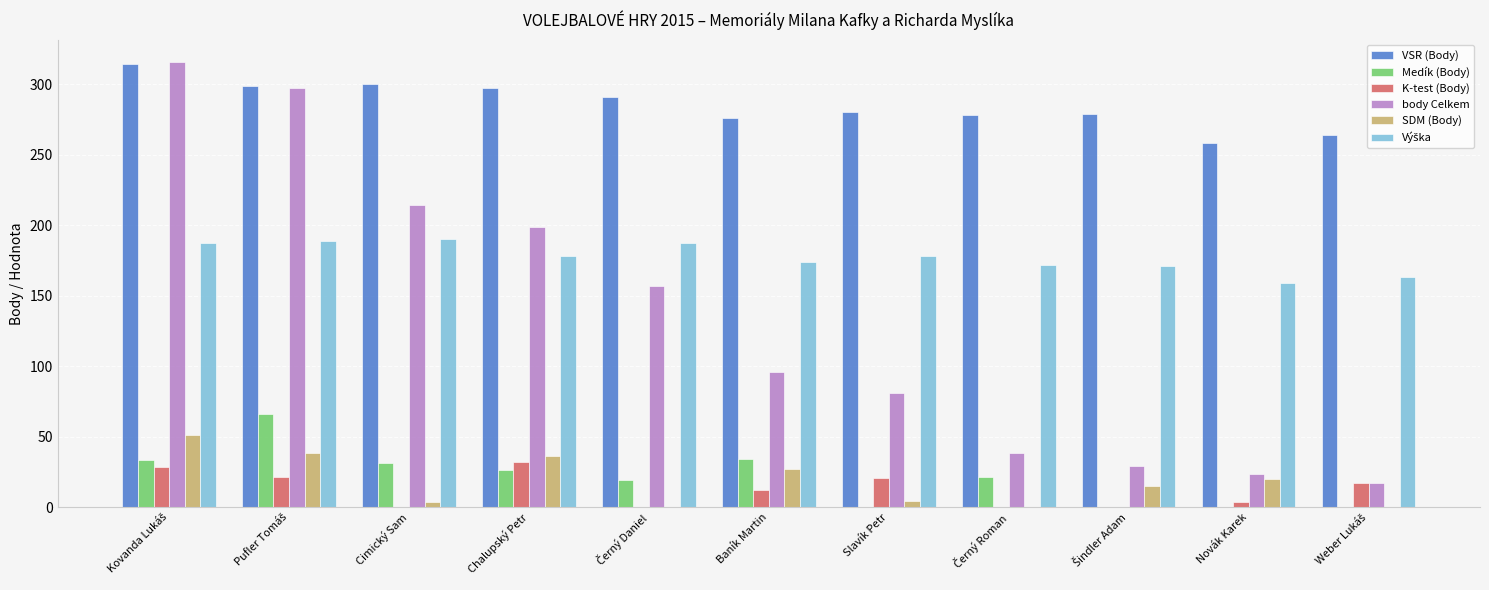

What is the highest value of the K-test (Body) series?

32.4